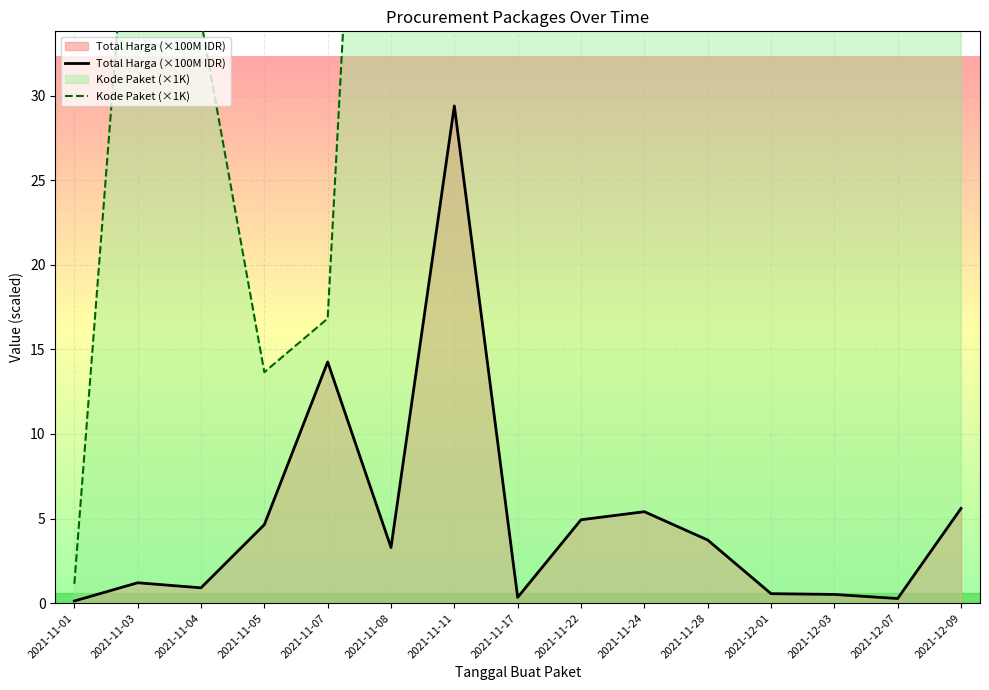

How many distinct data groups are displayed?

2